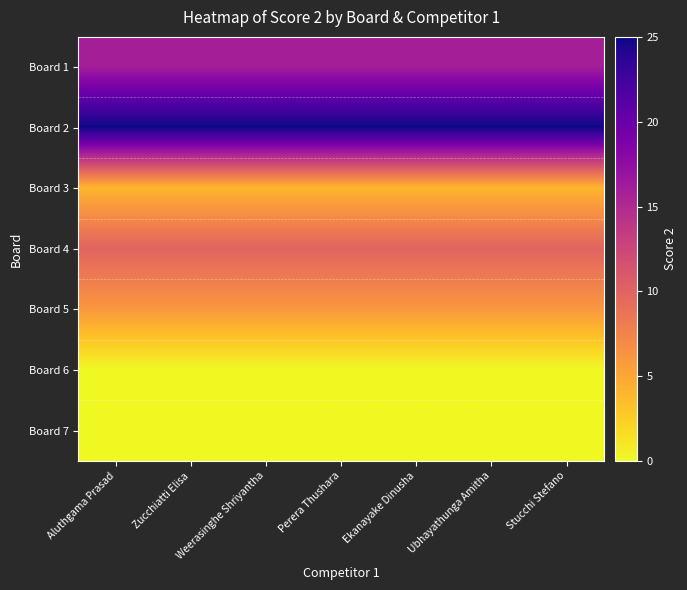

How many data points does each series have?

7